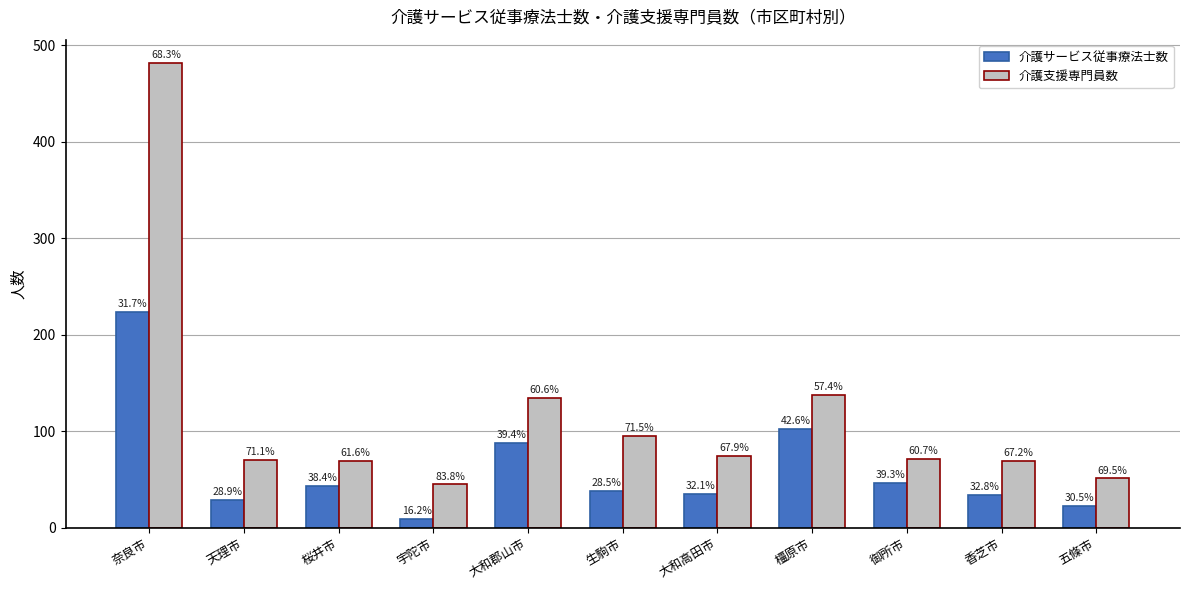

Are the bars horizontal?

No